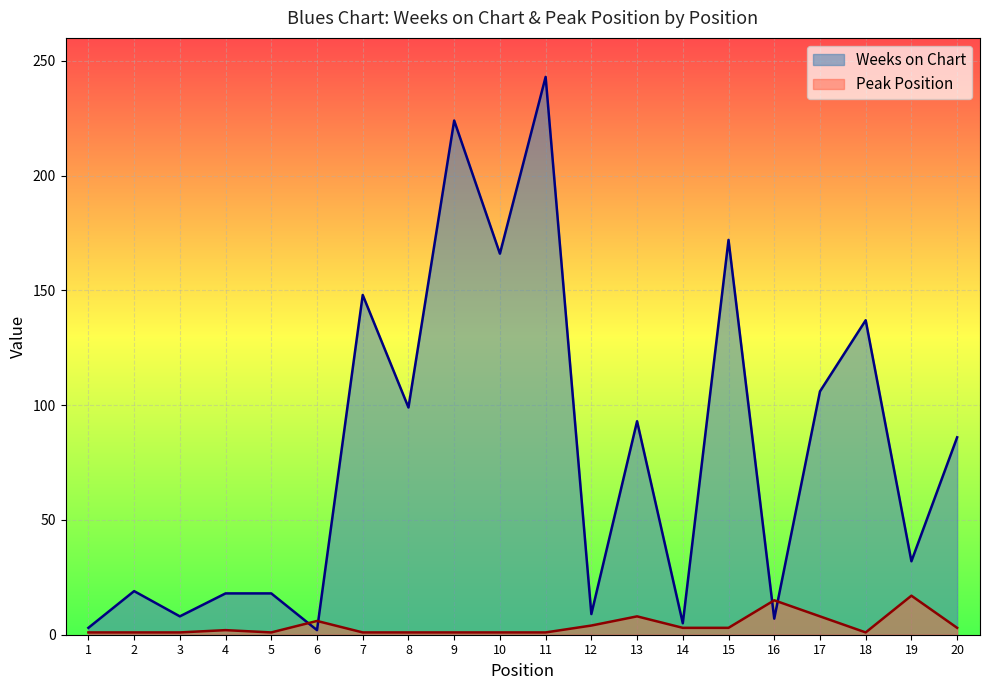

After their last crossing, which series has the higher values: Peak Position or Weeks on Chart?

Weeks on Chart